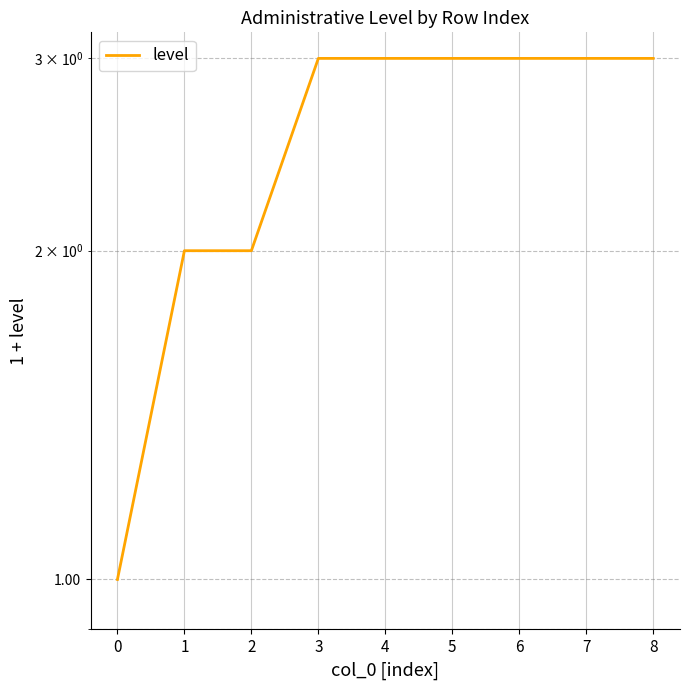

List the labels in order of value, smallest first.

0, 1, 2, 3, 4, 5, 6, 7, 8